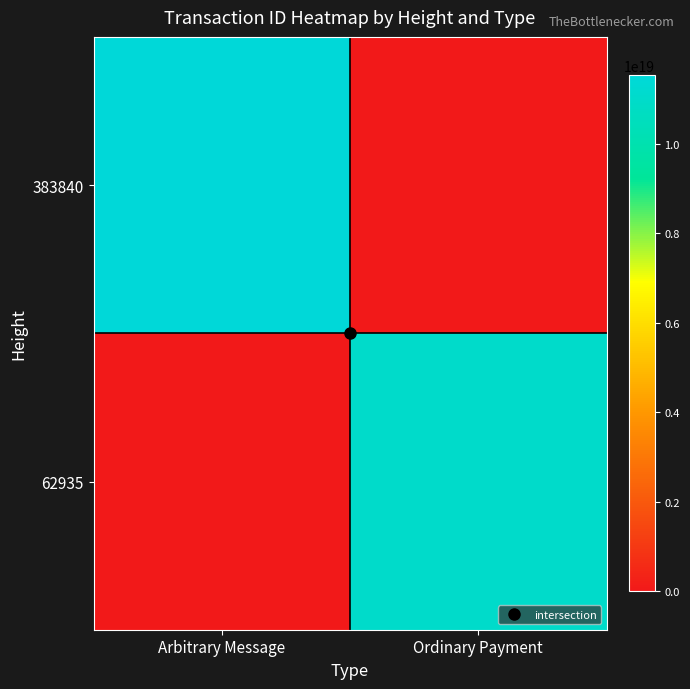

At how many categories does at least one series exceed 1930638790344762368?

2